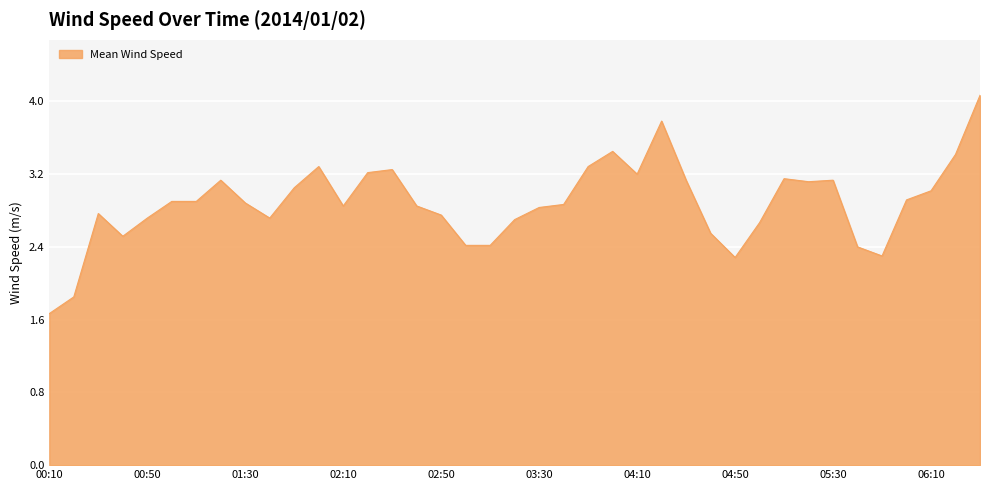

What is the minimum value shown in the chart?

1.7